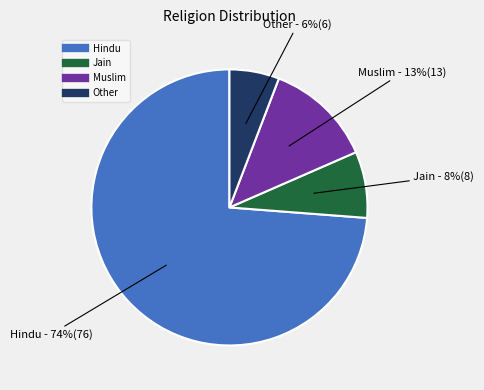

To the nearest percent, what is the average slice percentage?

25%